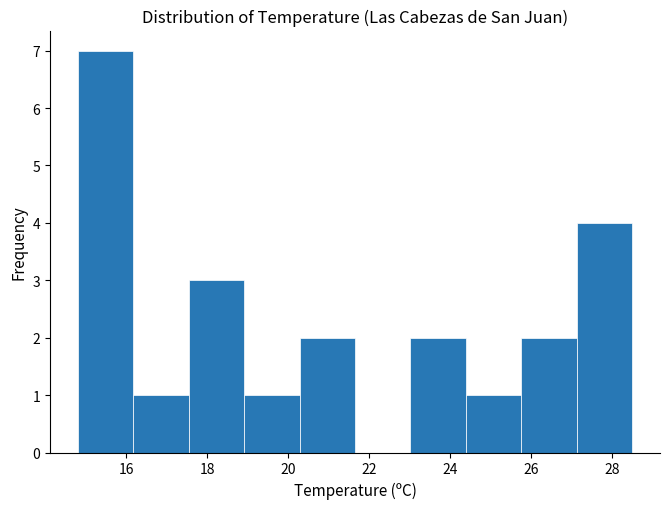

Reading left to right, transcribe this chart: for each bar, give the range it covers on the x-axis and its height. Neither the bar edges nor the heights are printed on the chart, so give them approximately, as read against the axes.

14.8 to 16.2: 7
16.2 to 17.6: 1
17.6 to 19.0: 3
19.0 to 20.2: 1
20.2 to 21.6: 2
21.6 to 23.0: 0
23.0 to 24.4: 2
24.4 to 25.8: 1
25.8 to 27.2: 2
27.2 to 28.6: 4